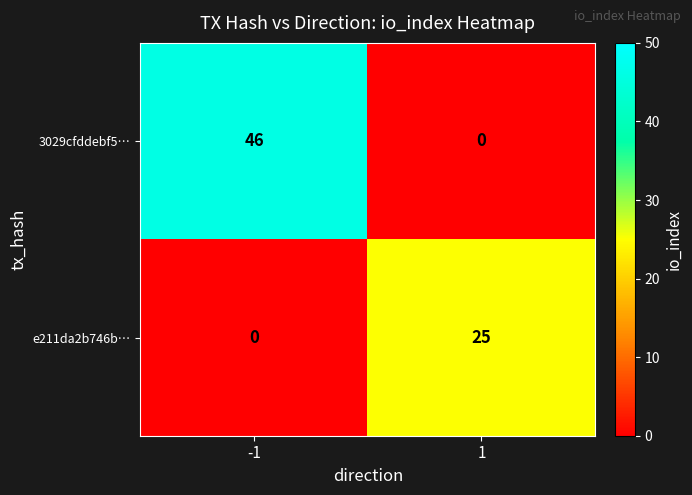

Which series changed the most between -1 and 1?

3029cfddebf5…